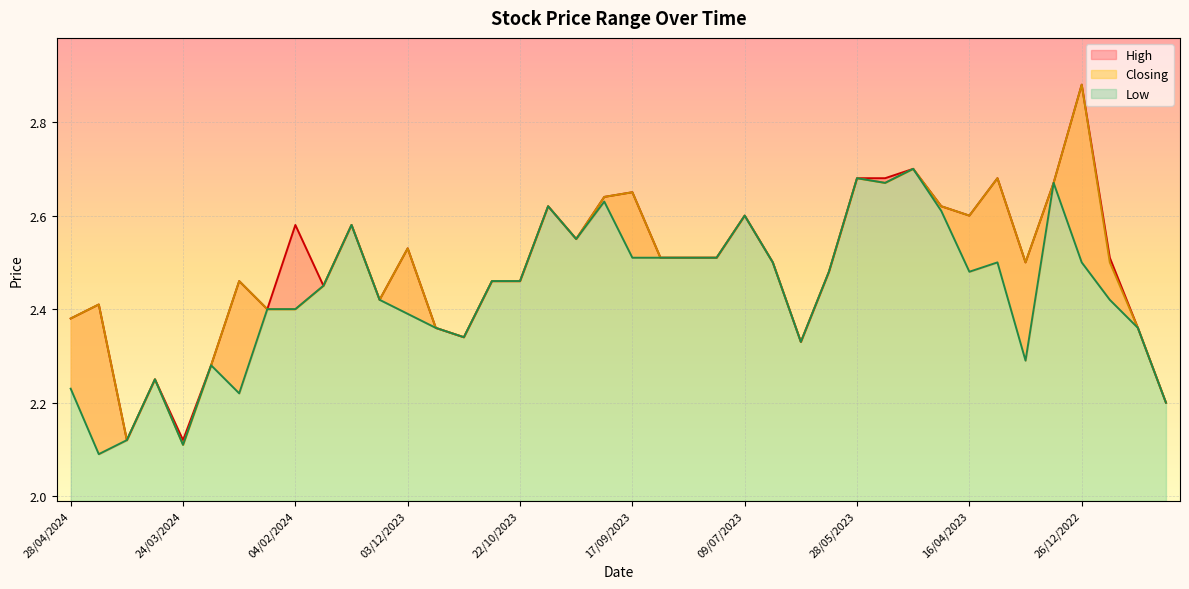

Reading left to right, what are all the values shown in this chart?

High: 2.4	2.4	2.1	2.2	2.1	2.3	2.5	2.4	2.6	2.5	2.6	2.4	2.5	2.4	2.3	2.5	2.5	2.6	2.5	2.6	2.6	2.5	2.5	2.5	2.6	2.5	2.3	2.5	2.7	2.7	2.7	2.6	2.6	2.7	2.5	2.7	2.9	2.5	2.4	2.2
Low: 2.2	2.1	2.1	2.2	2.1	2.3	2.2	2.4	2.4	2.5	2.6	2.4	2.4	2.4	2.3	2.5	2.5	2.6	2.5	2.6	2.5	2.5	2.5	2.5	2.6	2.5	2.3	2.5	2.7	2.7	2.7	2.6	2.5	2.5	2.3	2.7	2.5	2.4	2.4	2.2
Closing: 2.4	2.4	2.1	2.2	2.1	2.3	2.5	2.4	2.4	2.5	2.6	2.4	2.5	2.4	2.3	2.5	2.5	2.6	2.5	2.6	2.6	2.5	2.5	2.5	2.6	2.5	2.3	2.5	2.7	2.7	2.7	2.6	2.6	2.7	2.5	2.7	2.9	2.5	2.4	2.2